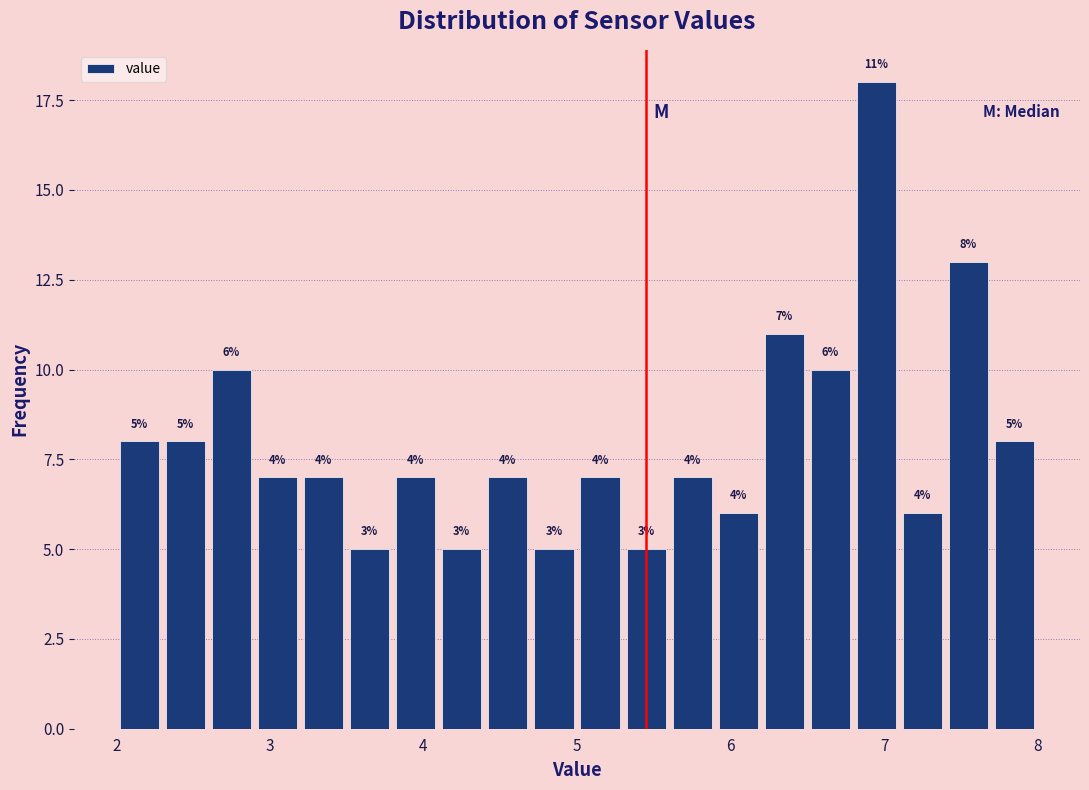

Read against the x-axis, roughly where is the centre of the tallest bar?

7.0